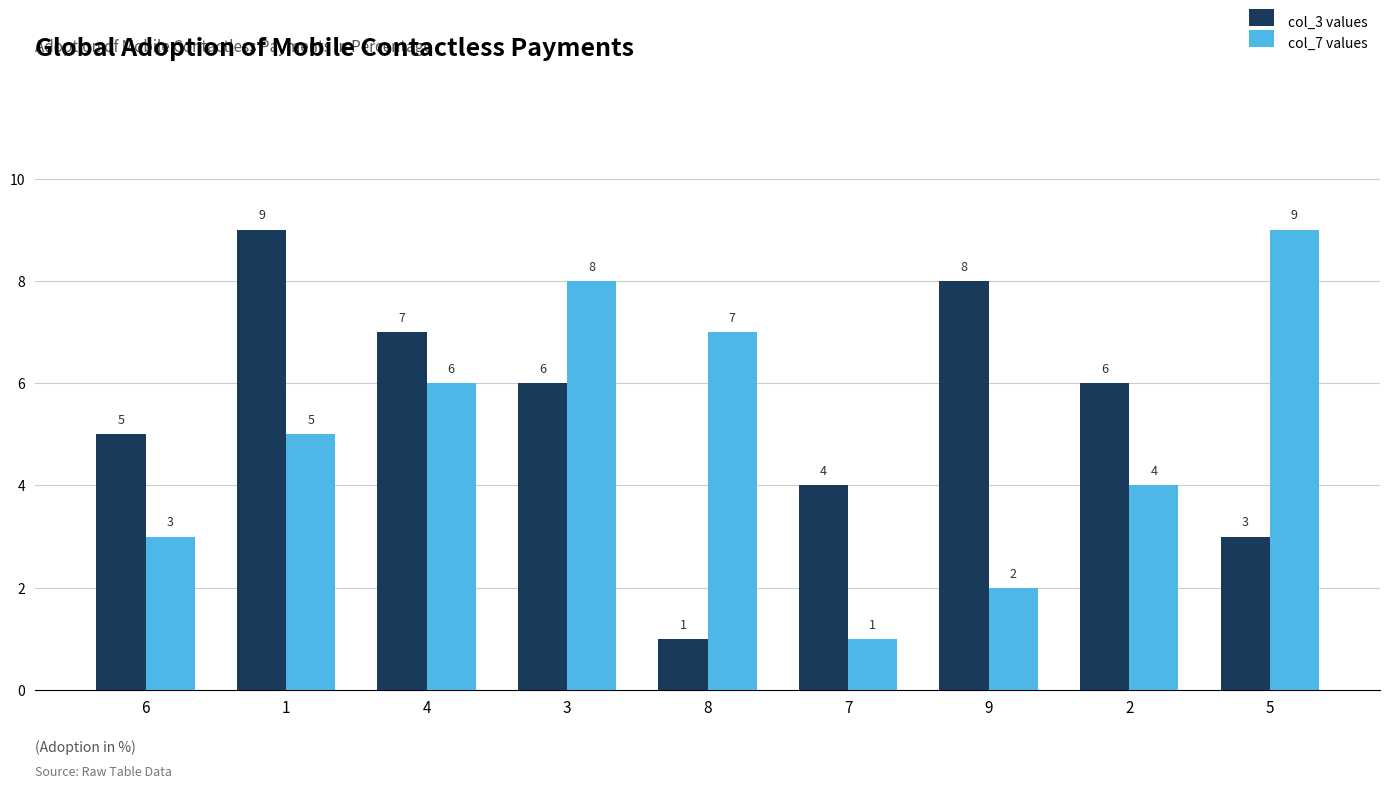

What is the difference between the col_3 values values at 4 and 8?

6